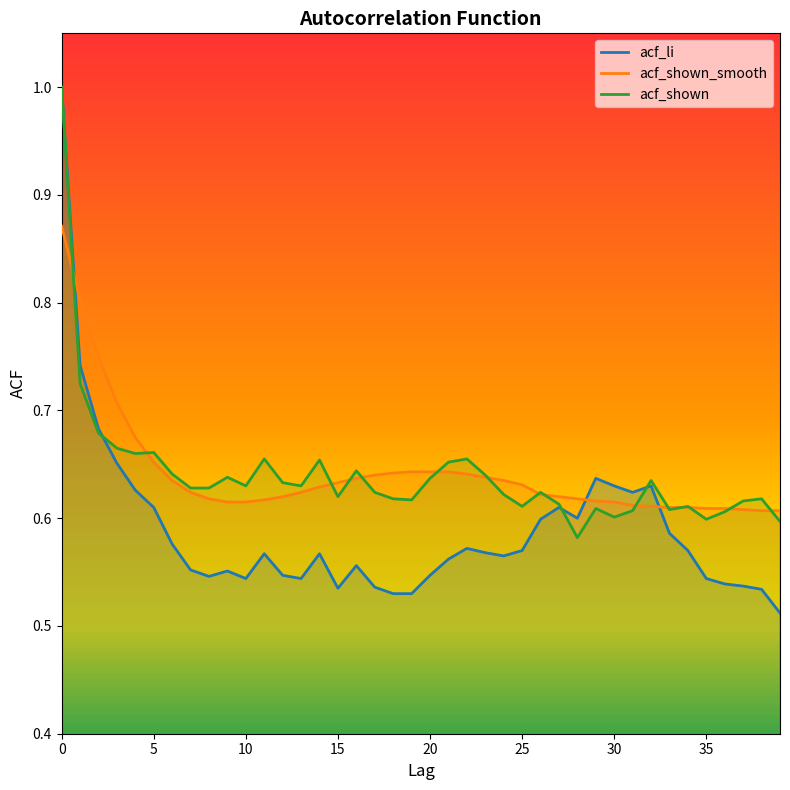

What is the total value across all series at 2?

2.1